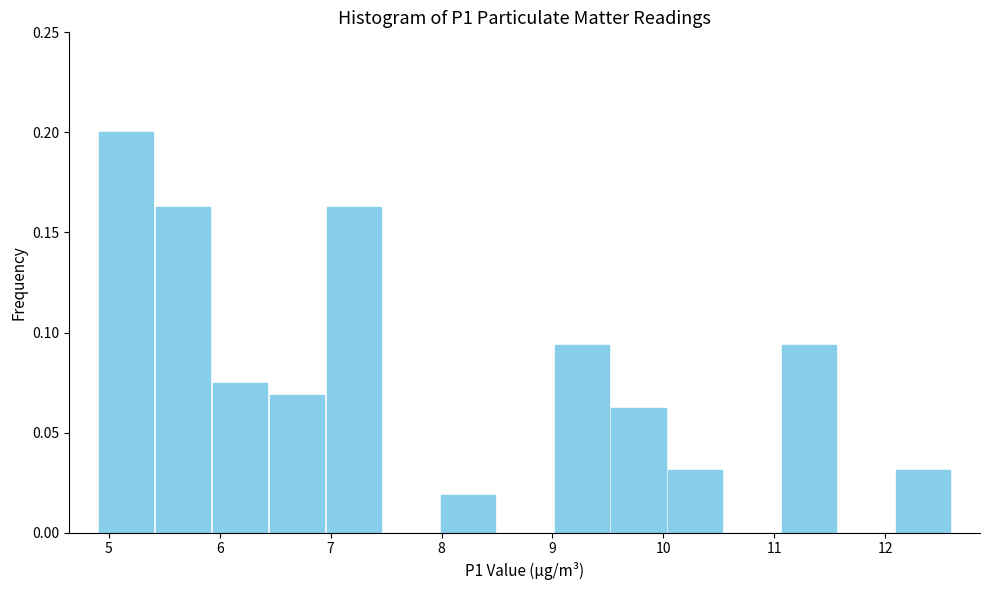

Reading left to right, list every bar in this chart as the range it spans on the x-axis followed by its height. Neither the bar edges nor the heights are printed on the chart, so give them approximately, as read against the axes.

4.9 to 5.4: 0.200
5.4 to 5.9: 0.165
5.9 to 6.4: 0.075
6.4 to 7.0: 0.070
7.0 to 7.5: 0.165
7.5 to 8.0: 0
8.0 to 8.5: 0.020
8.5 to 9.0: 0
9.0 to 9.5: 0.095
9.5 to 10.0: 0.065
10.0 to 10.5: 0.030
10.5 to 11.1: 0
11.1 to 11.6: 0.095
11.6 to 12.1: 0
12.1 to 12.6: 0.030